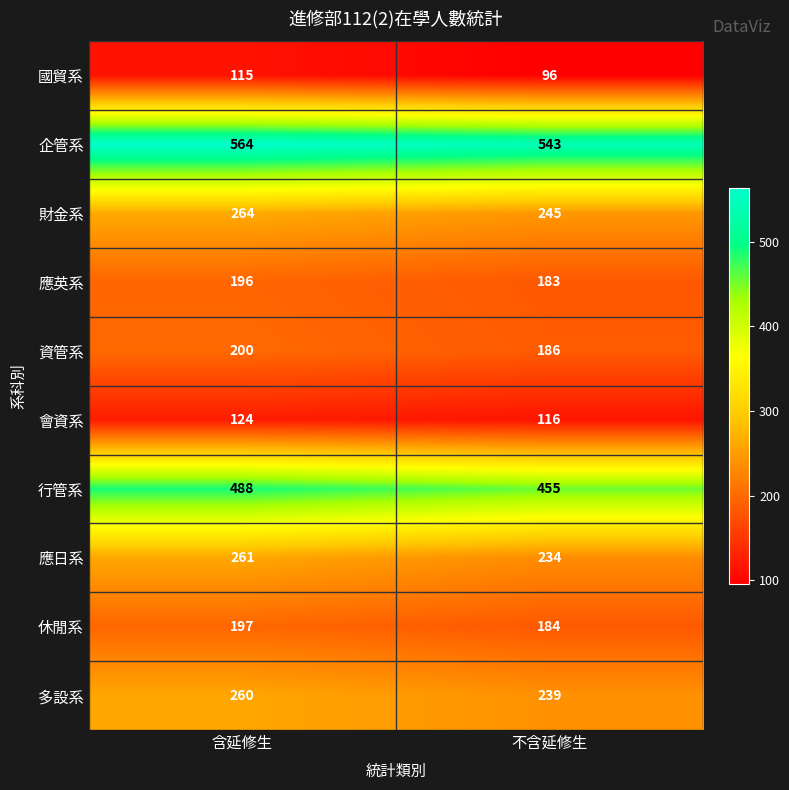

Is it true that 行管系 equals 488 at 含延修生?

True